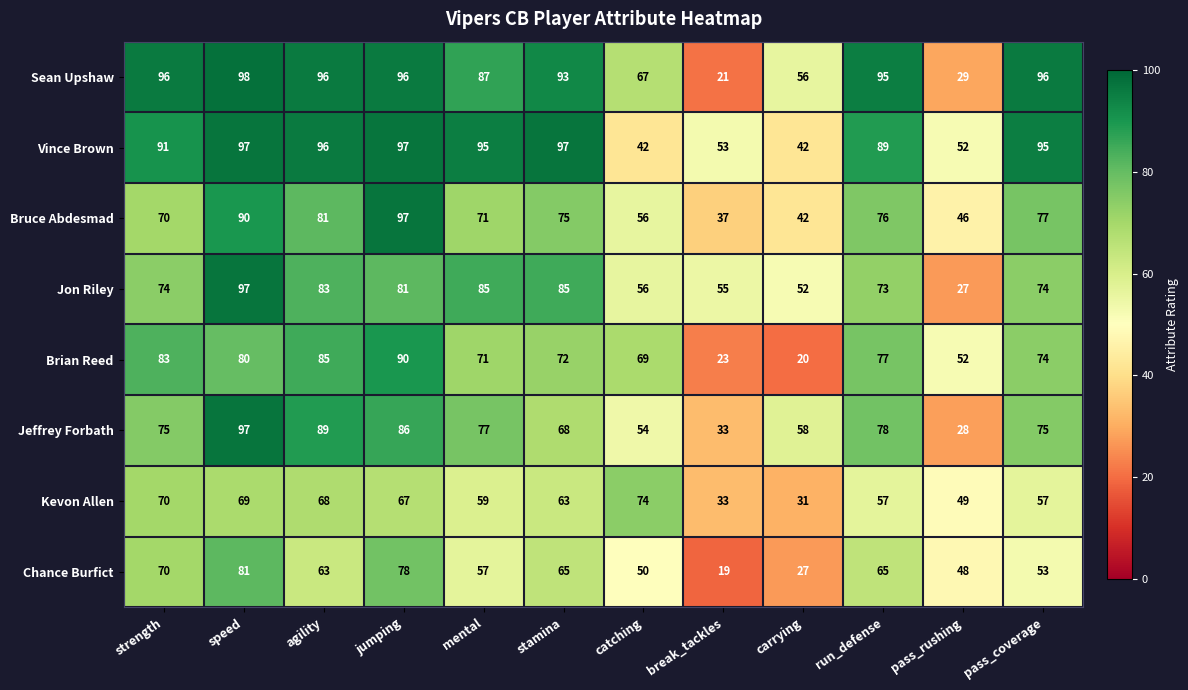

The value of Jeffrey Forbath at catching is 54. True or false?

True